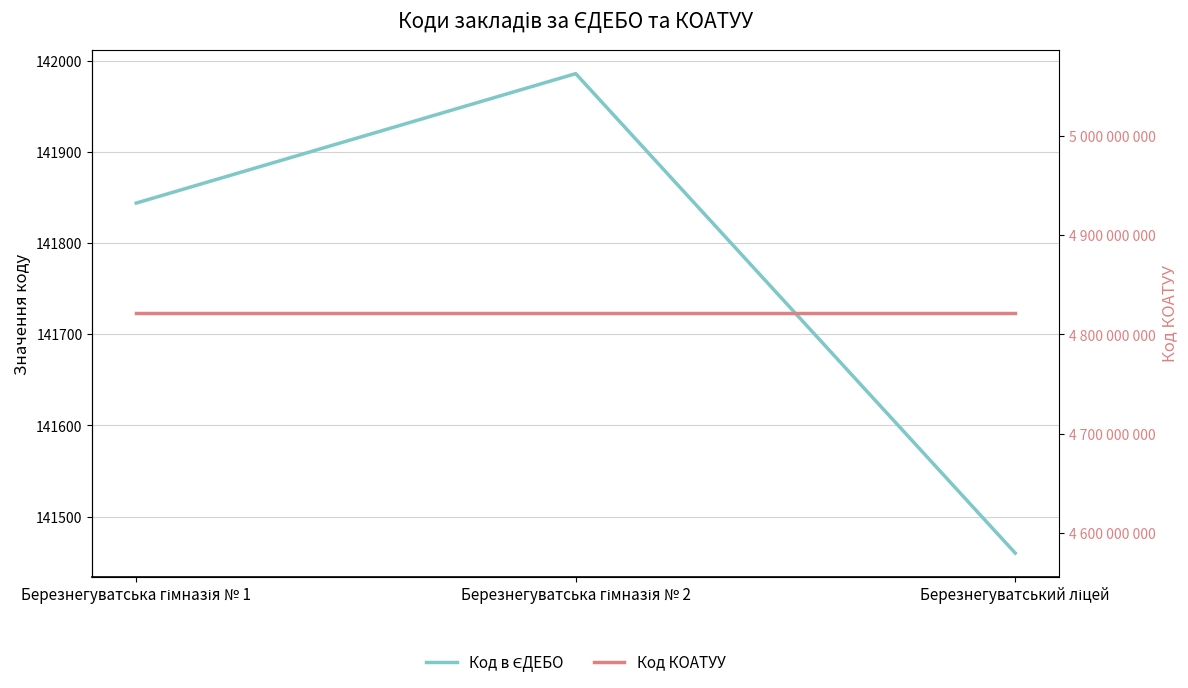

At how many categories does at least one series exceed 4170487411?

3